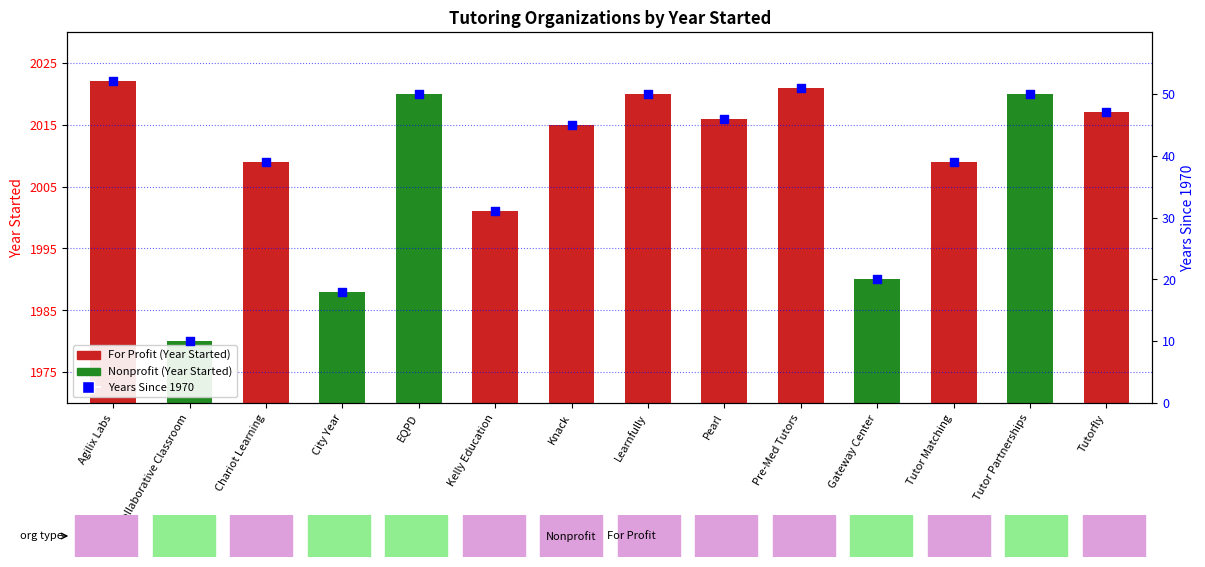

Which has a higher value, Chariot Learning or City Year?

Chariot Learning